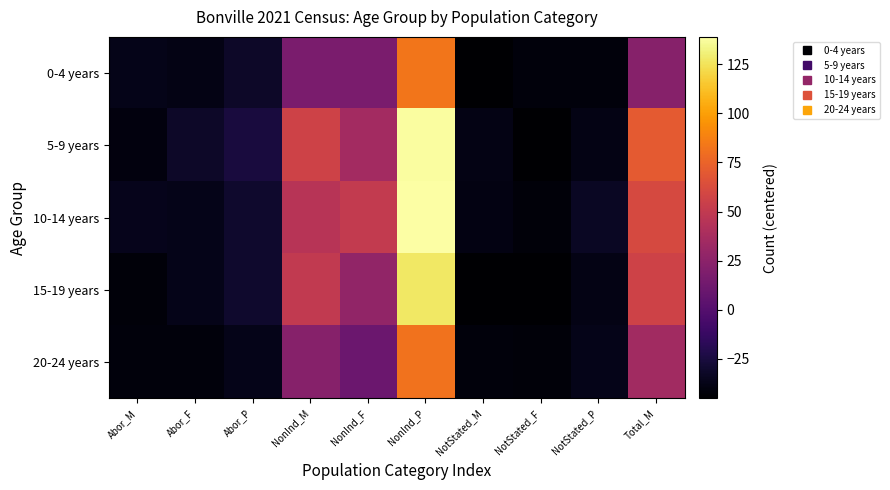

How many series are shown in this chart?

5